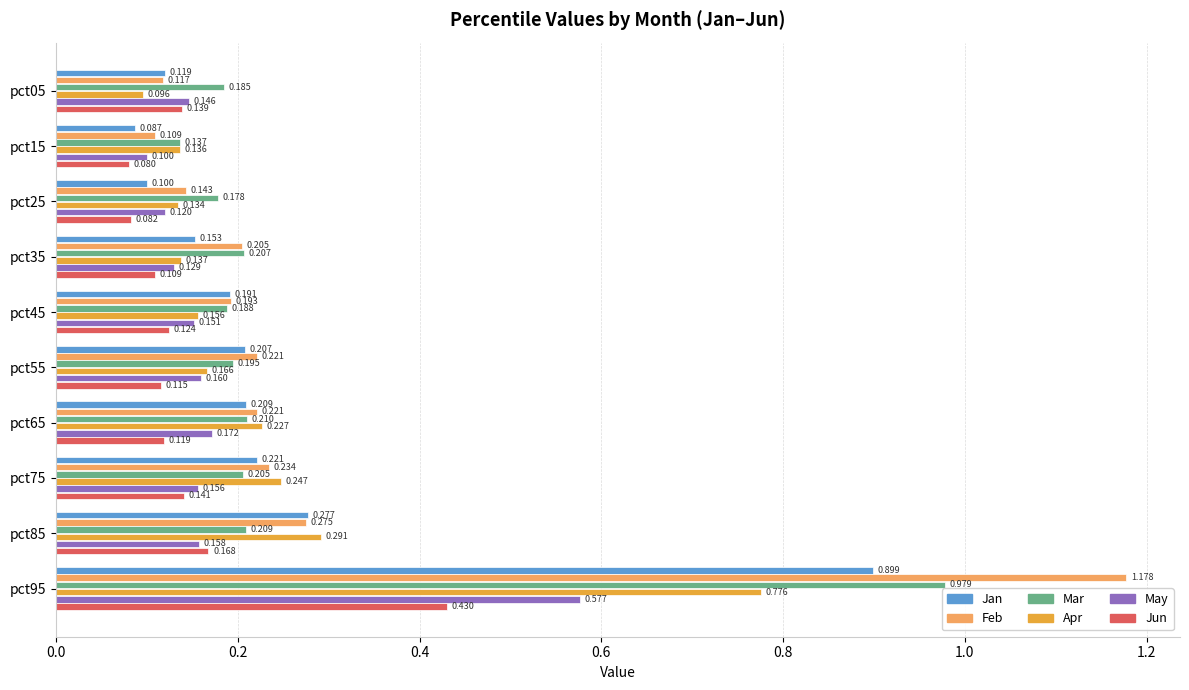

Between pct65 and pct75, which series saw the biggest shift?

Jun